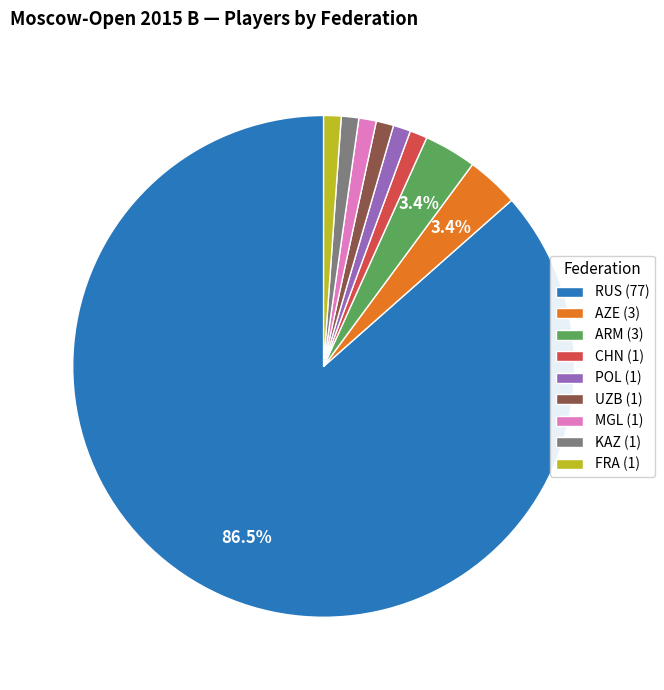

How many segments does this pie chart have?

9